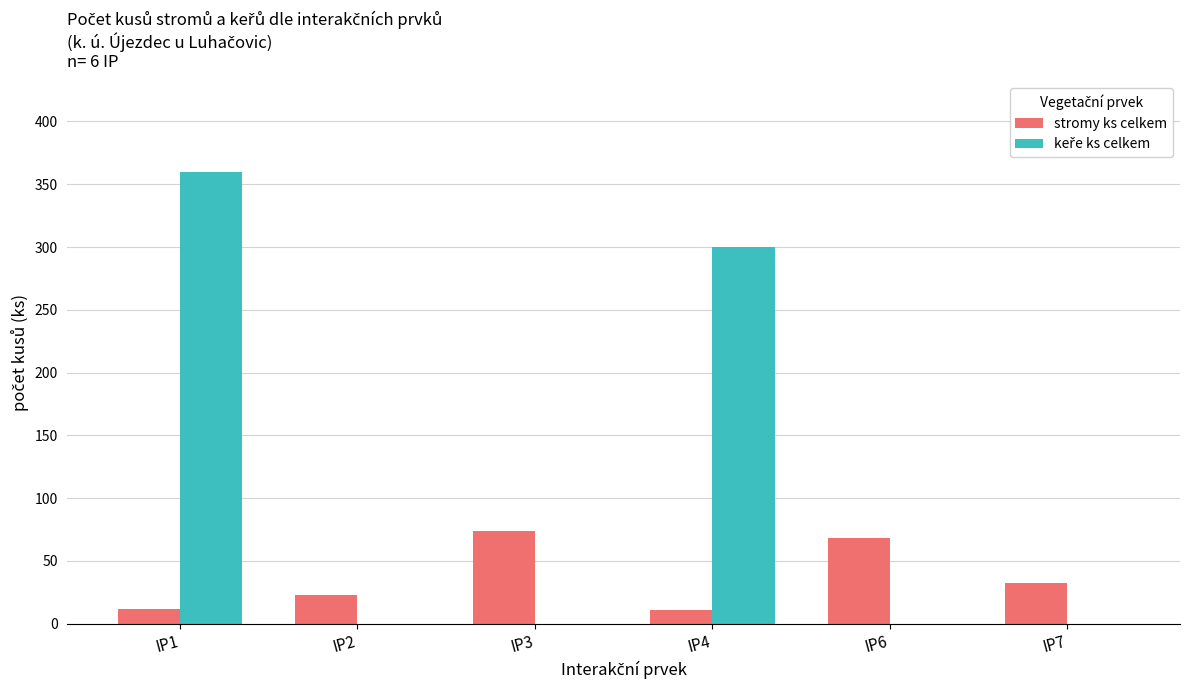

What is the sum of all stromy ks celkem values?

220